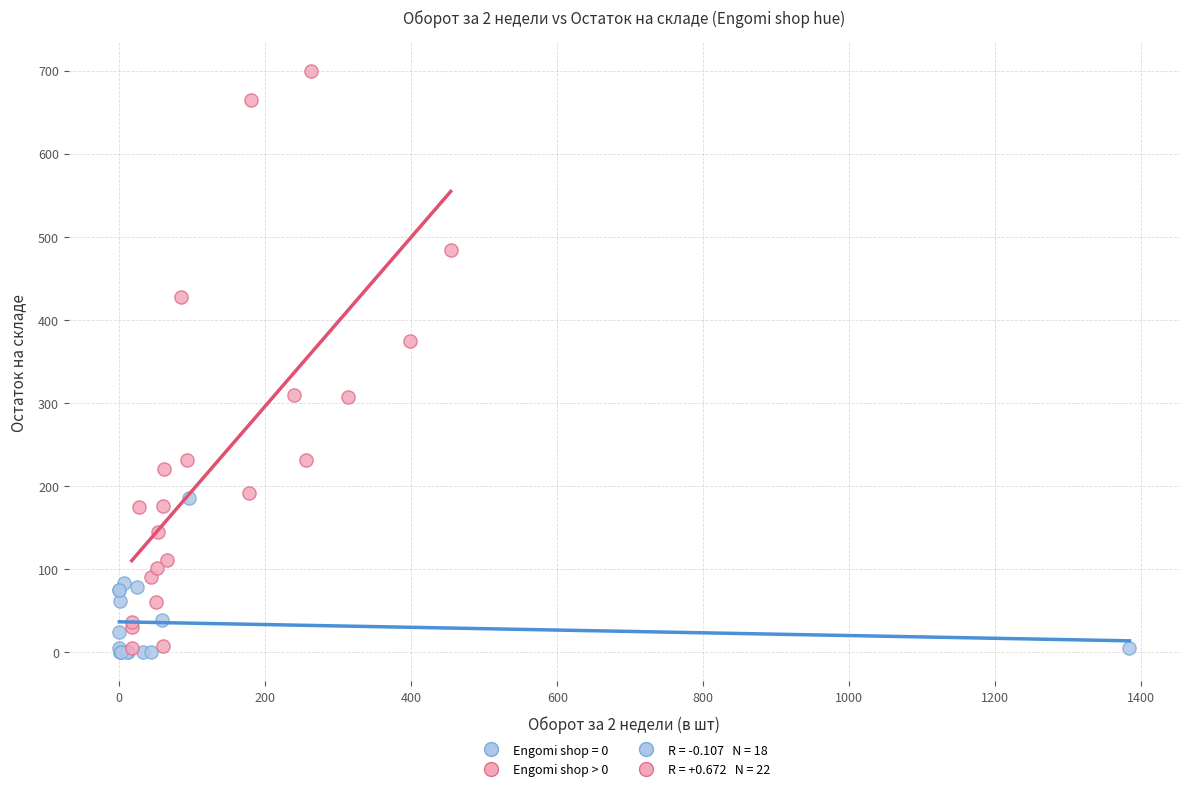

Which series has the largest Y range (max minus min)?

Engomi shop > 0